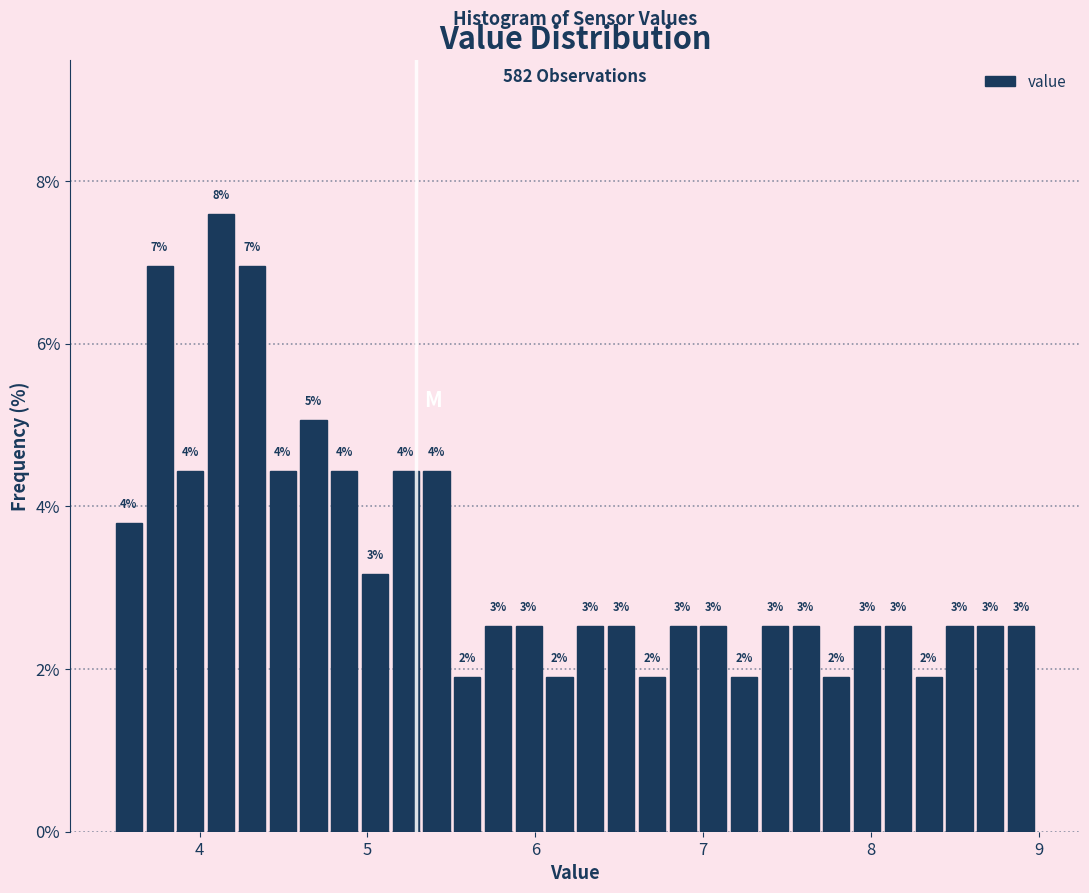

Read against the x-axis, roughly where is the centre of the tallest bar?

4.1